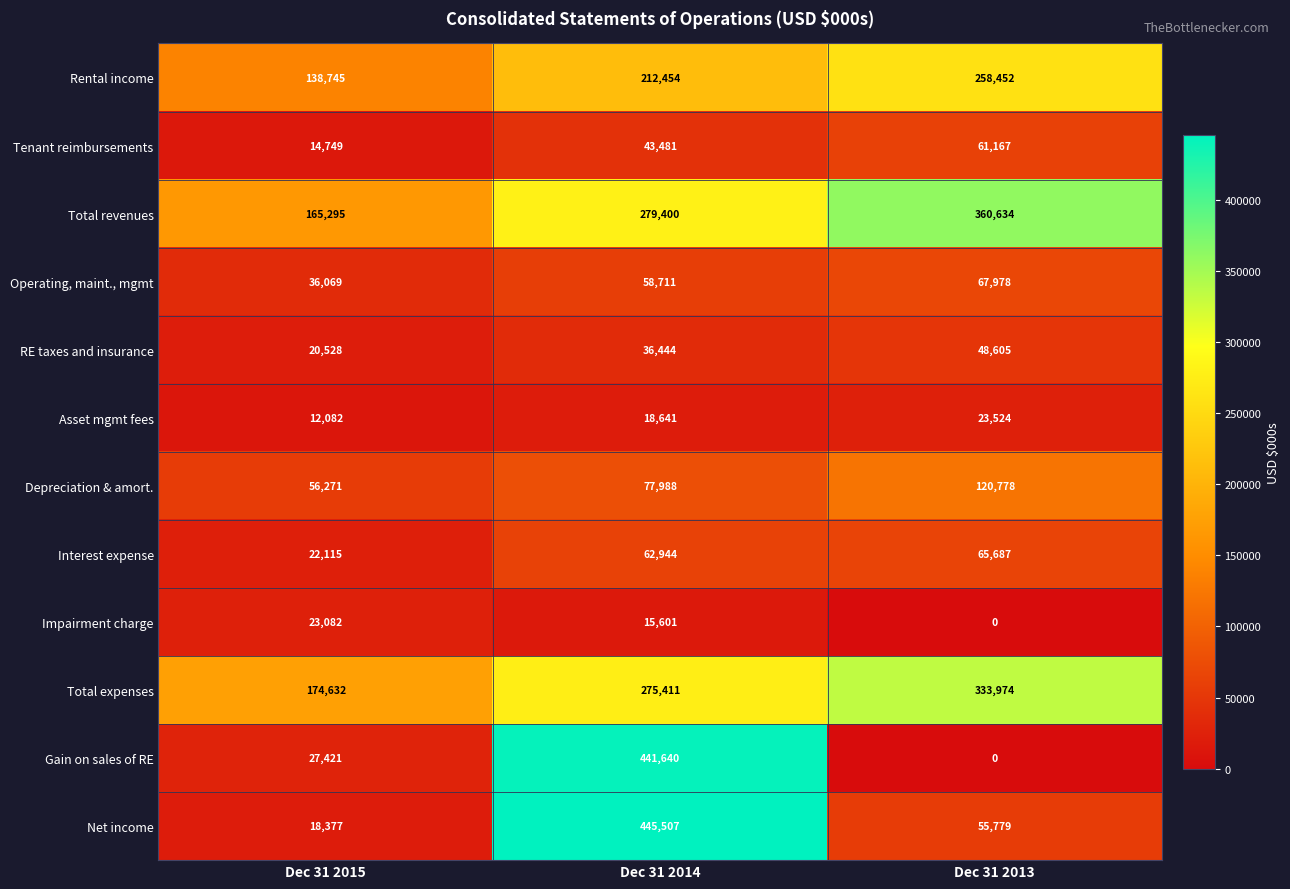

Between Dec 31 2015 and Dec 31 2013, which series saw the biggest shift?

Total revenues